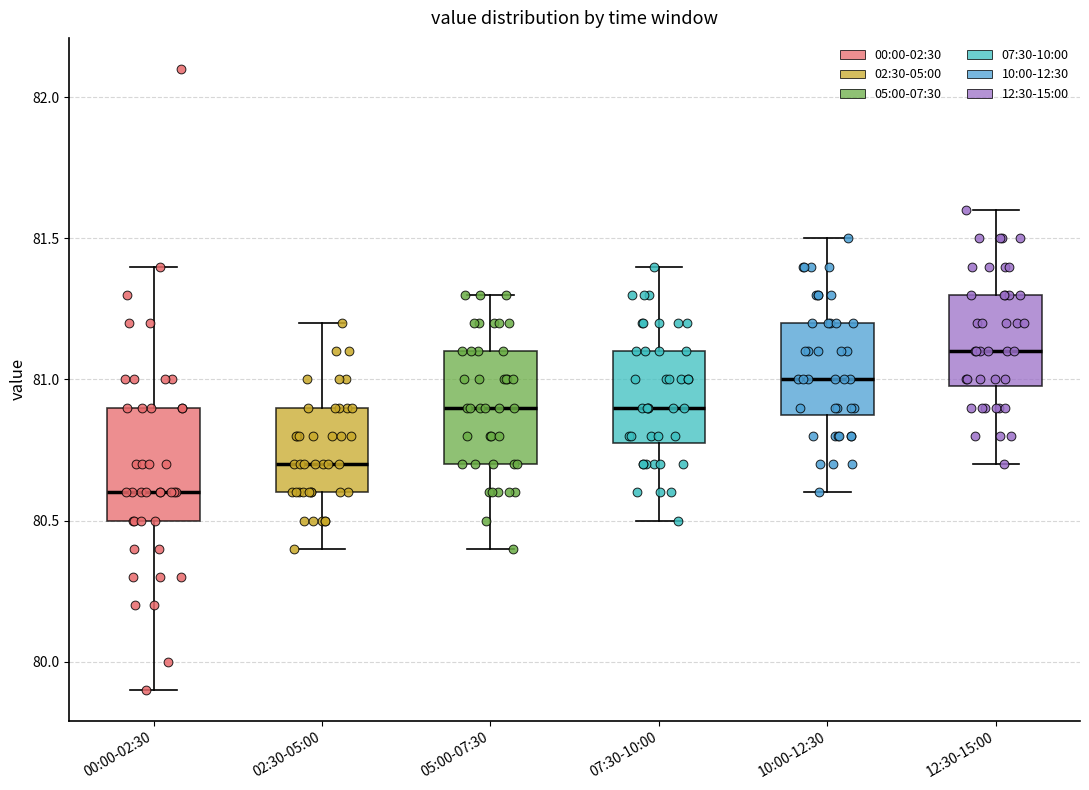

Which box's median line is the highest?

12:30-15:00